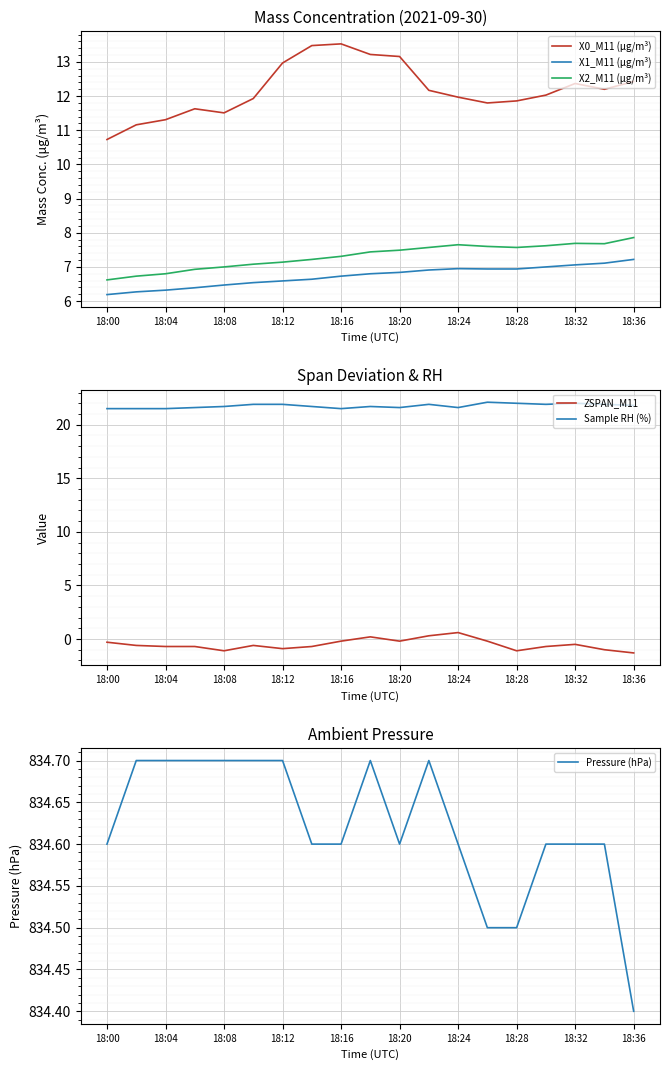

Which category has the highest value in the X2_M11 (μg/m³) series?

18:36